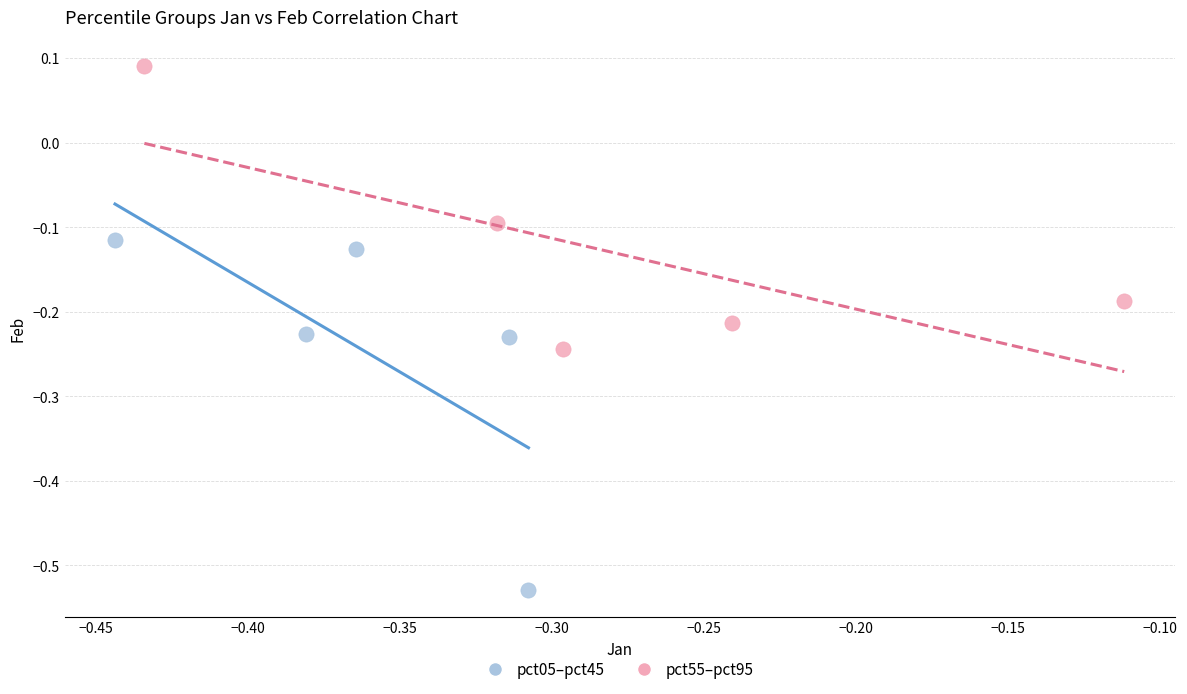

Which series contains the lowest Y value?

pct05–pct45